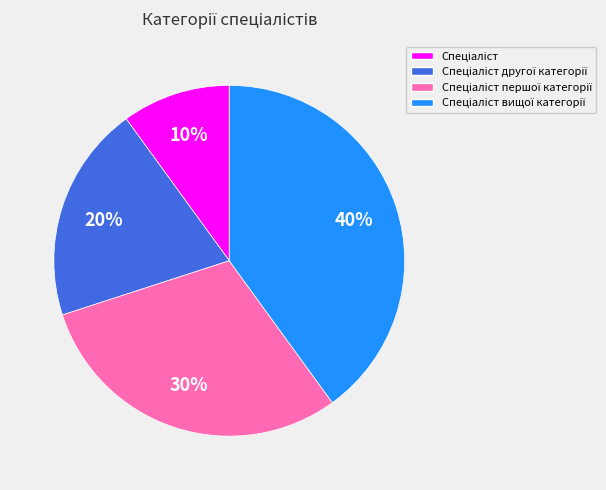

To the nearest percent, what is the average slice percentage?

25%